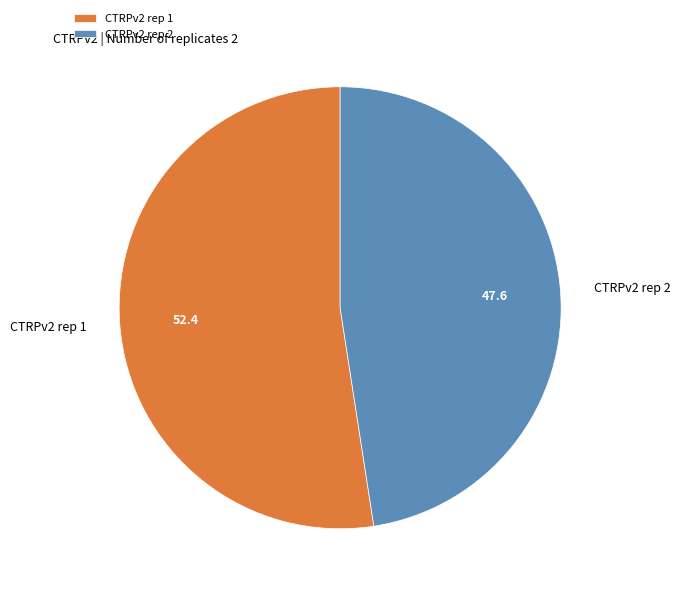

Rank the categories by value from lowest to highest.

CTRPv2 rep 2, CTRPv2 rep 1